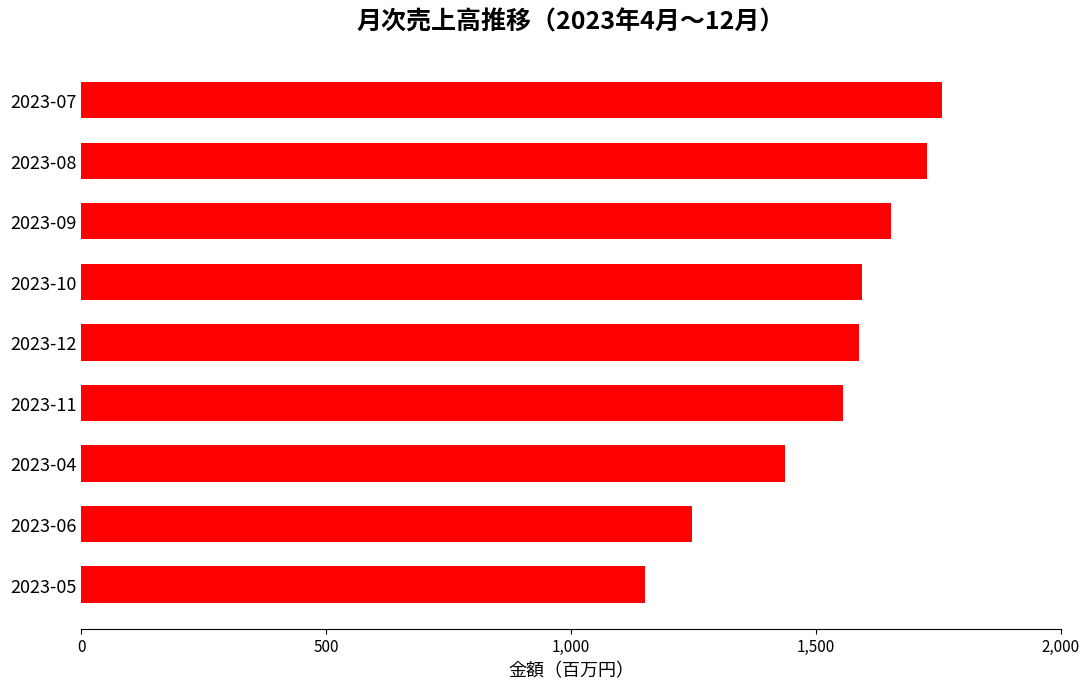

Does the chart contain any negative values?

No